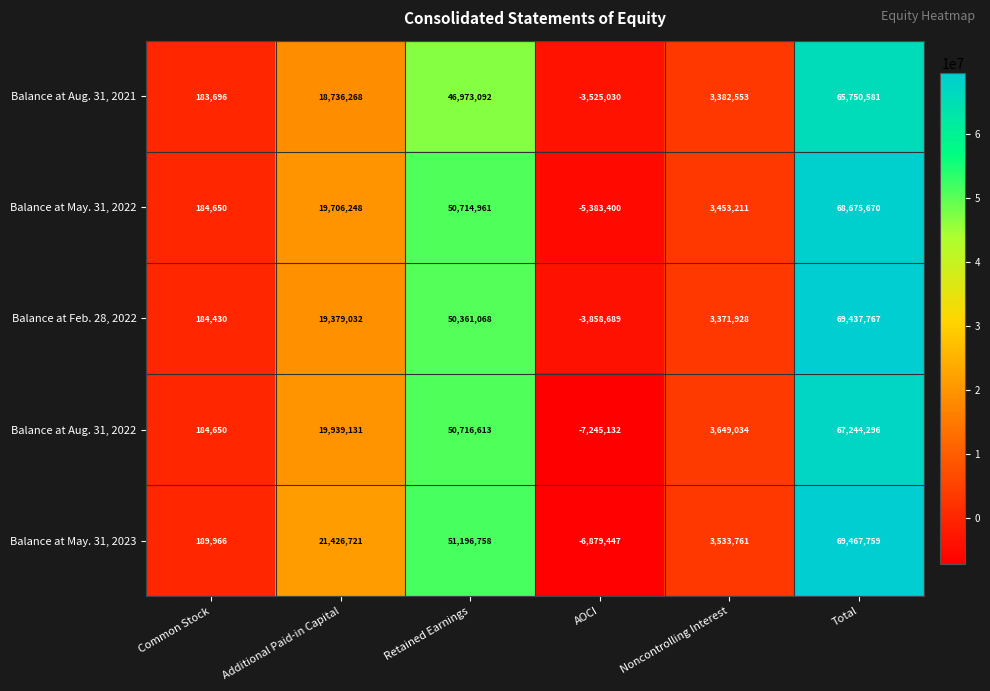

At which category is the sum across all series the highest?

Total